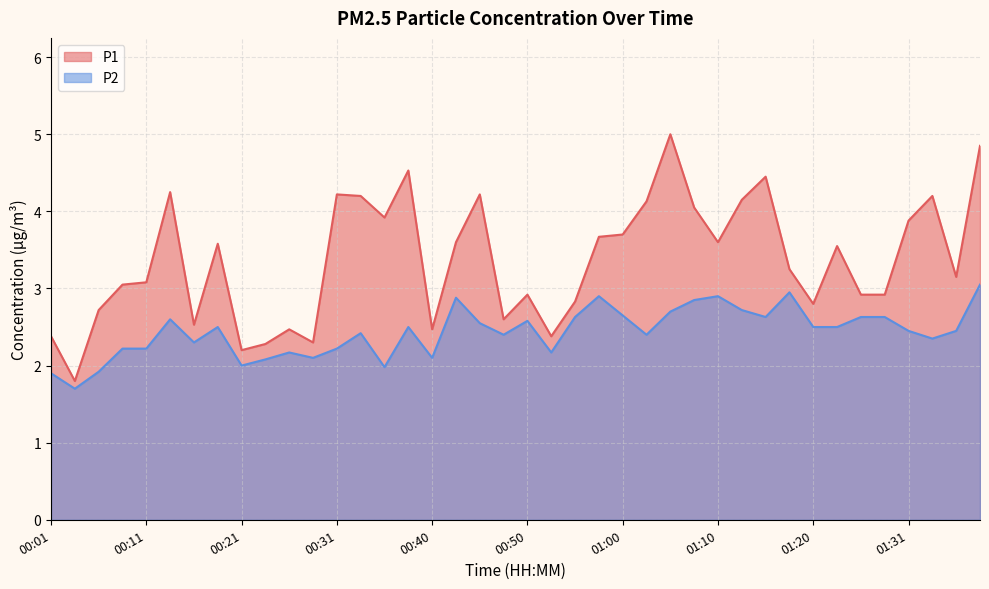

Rank the series by their maximum value, from highest to lowest.

P1, P2